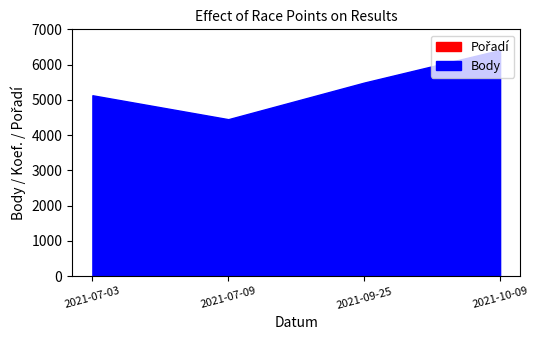

Is it true that Body equals 9016 at 2021-07-03?

False